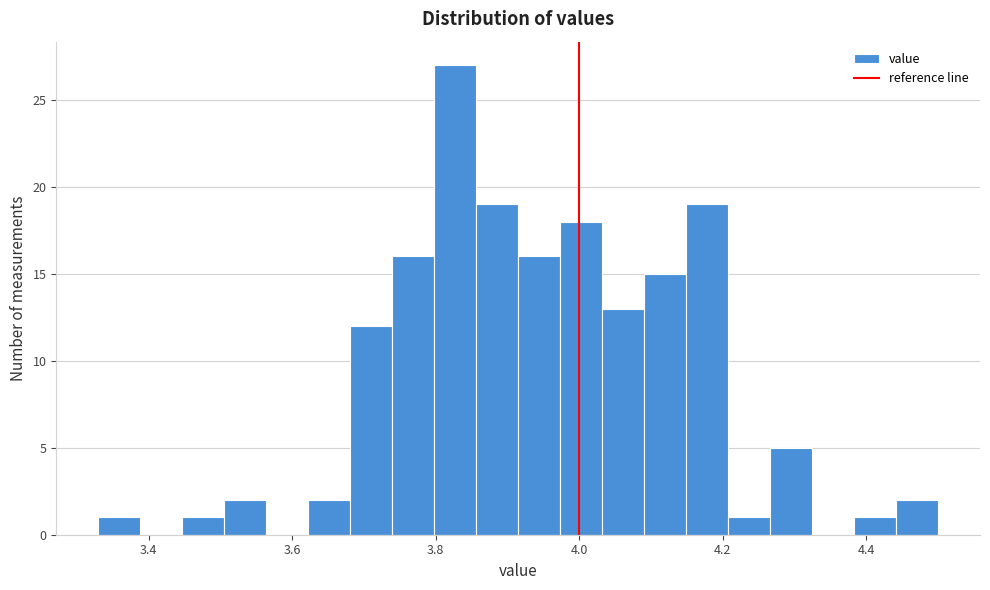

Read against the x-axis, roughly where is the centre of the tallest bar?

3.82